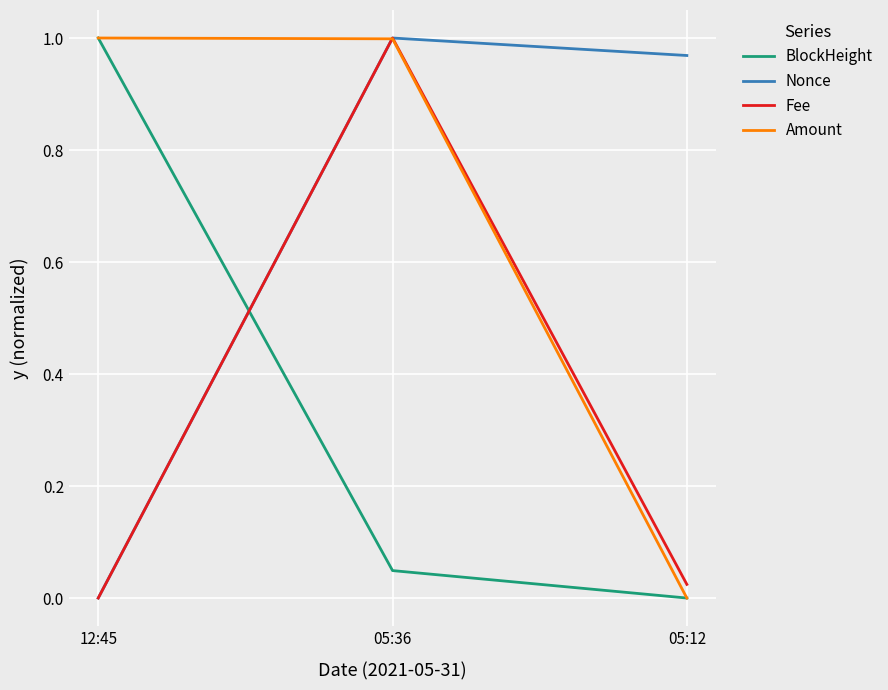

Is the value of Fee at 05:36 greater than the value of Amount at 05:12?

Yes